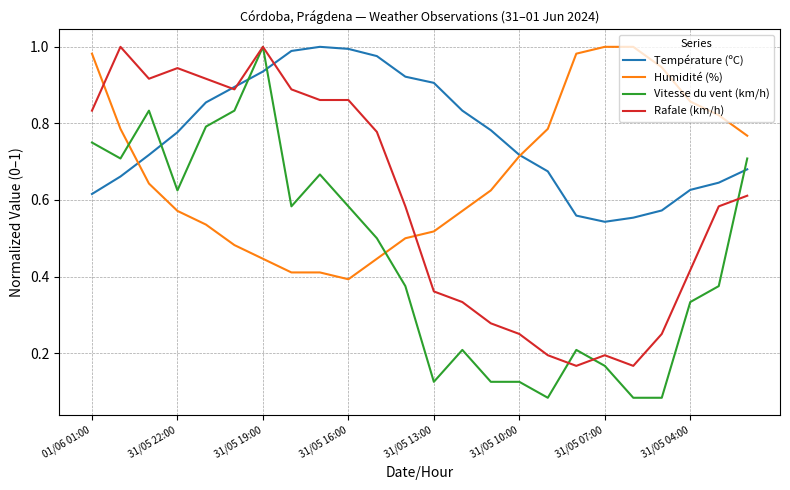

Which series has the largest total across all categories?

Température (ºC)